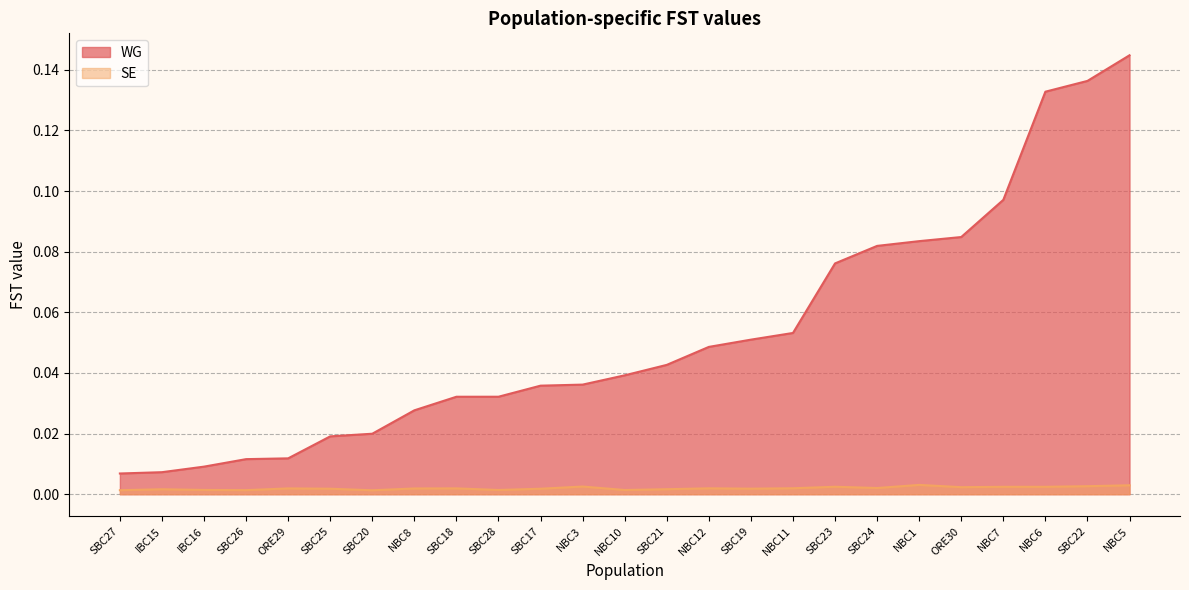

Which series has the largest total across all categories?

WG